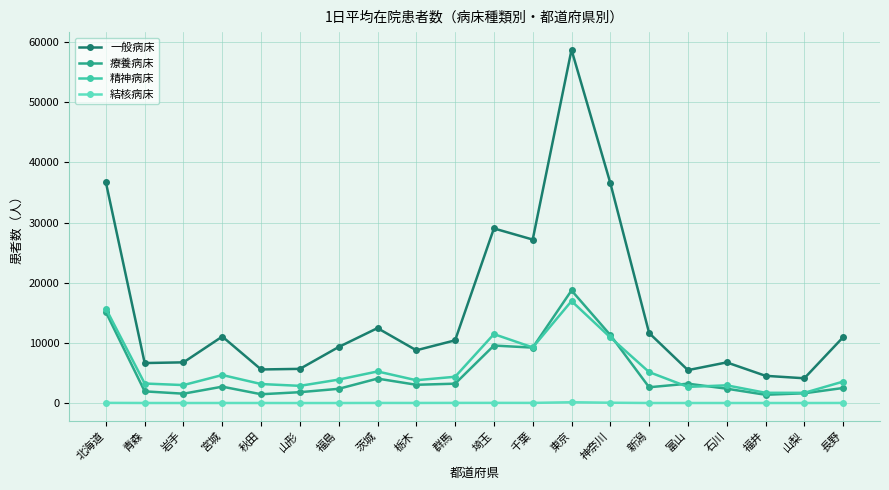

Is it true that 療養病床 equals 8809 at 東京?

False